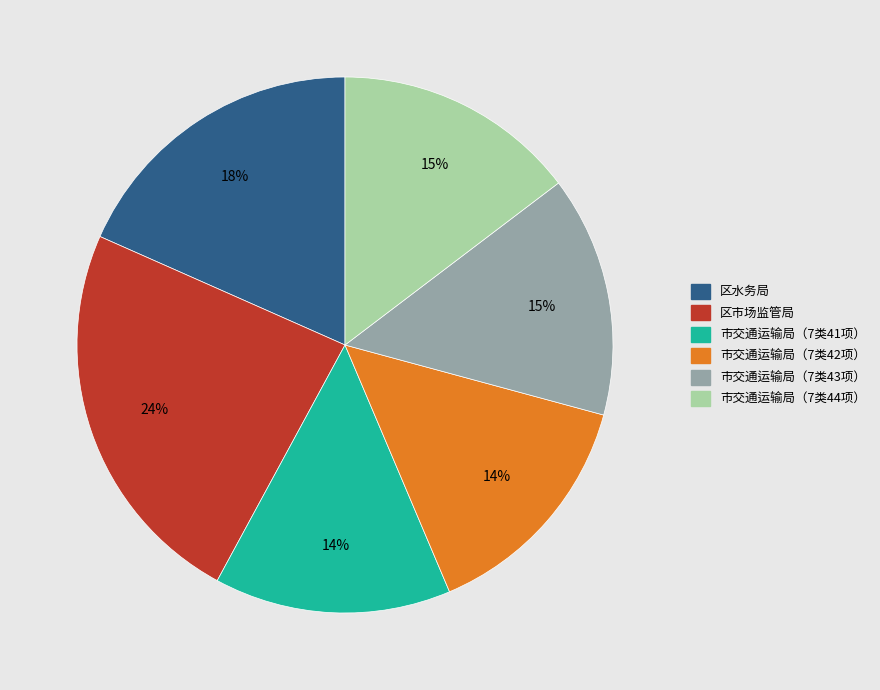

To the nearest percent, what percentage of the pie is 区市场监管局?

24%